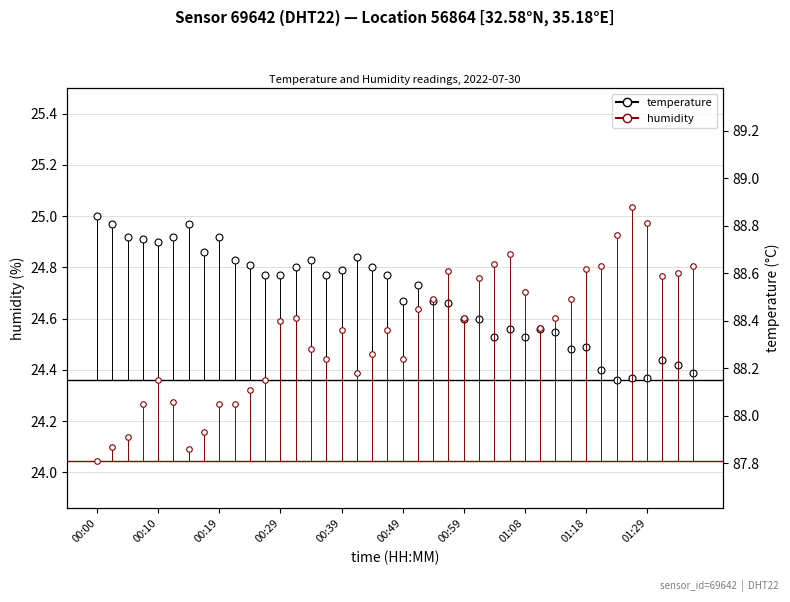

Is it true that humidity equals 87.8 at 00:00?

True